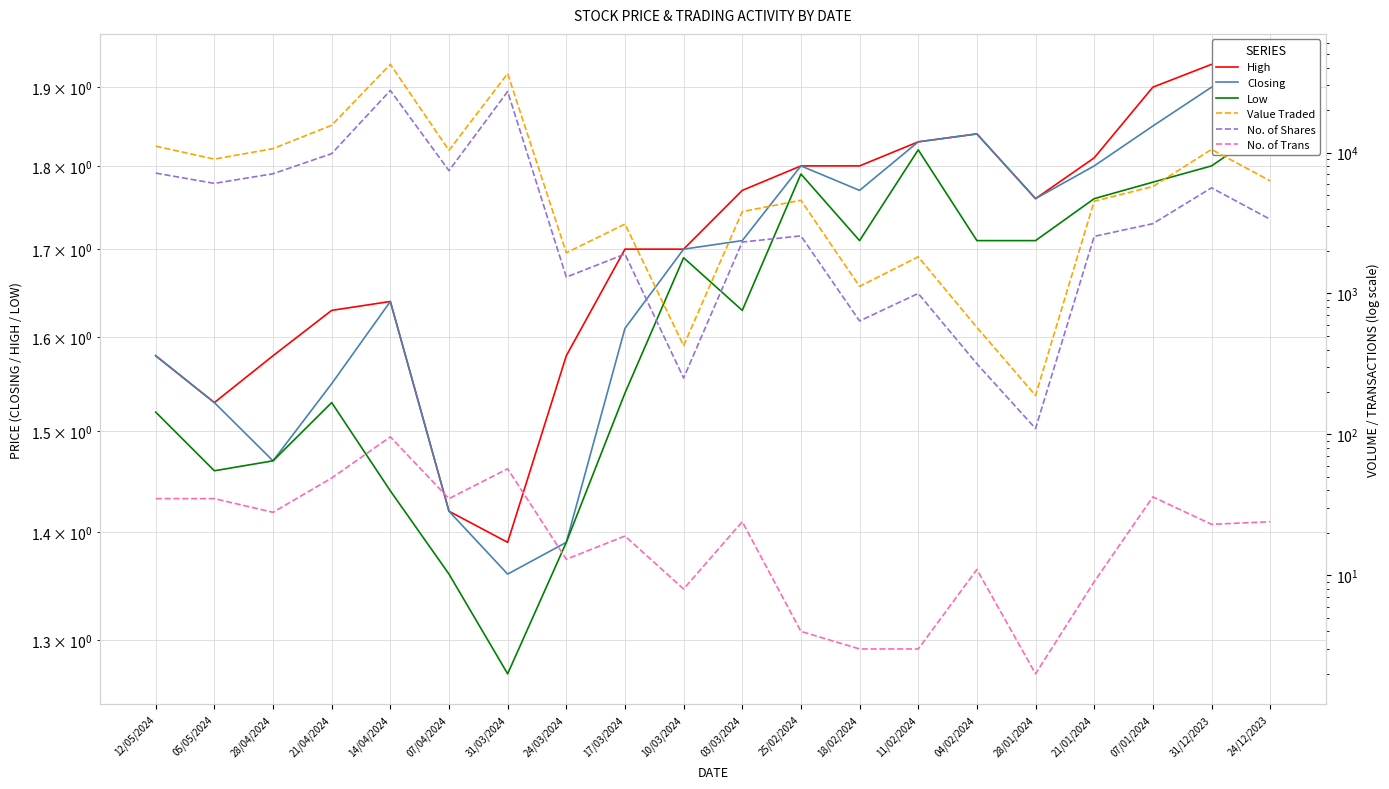

What is the spread (max minus min) of values at 11/02/2024?

1818.2